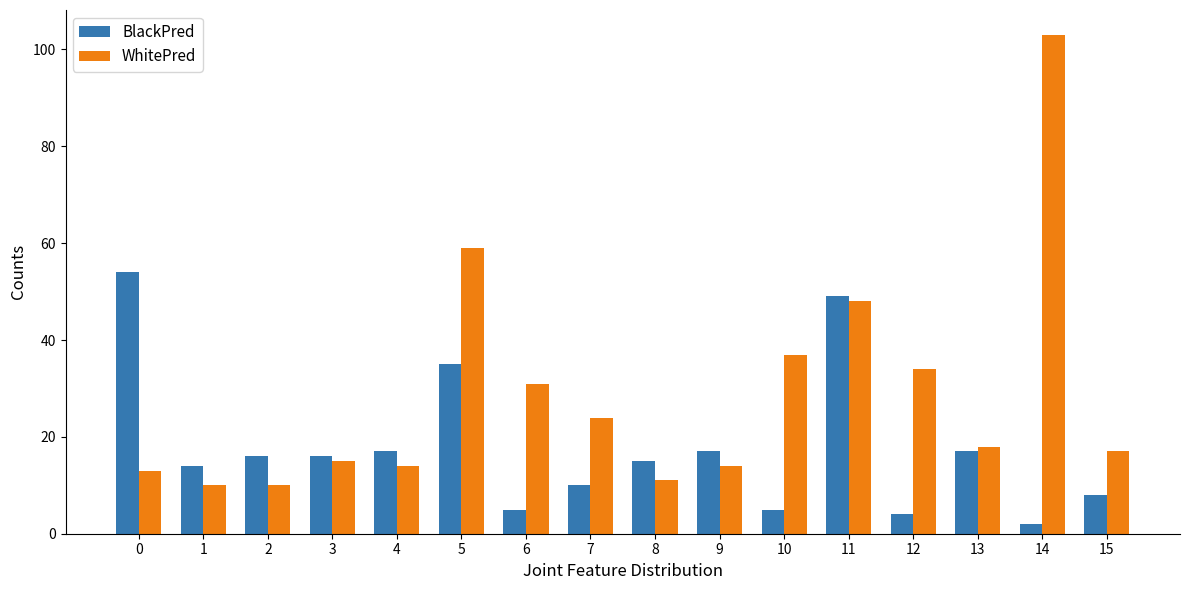

Which series has the largest total across all categories?

WhitePred